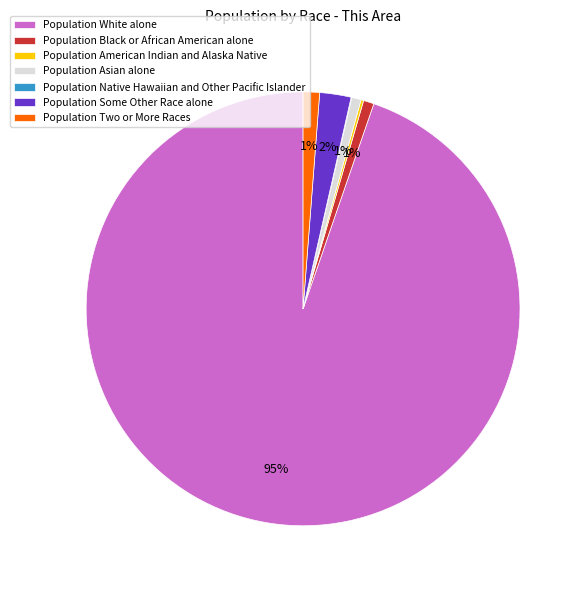

Which slice represents more than half of the pie?

Population White alone